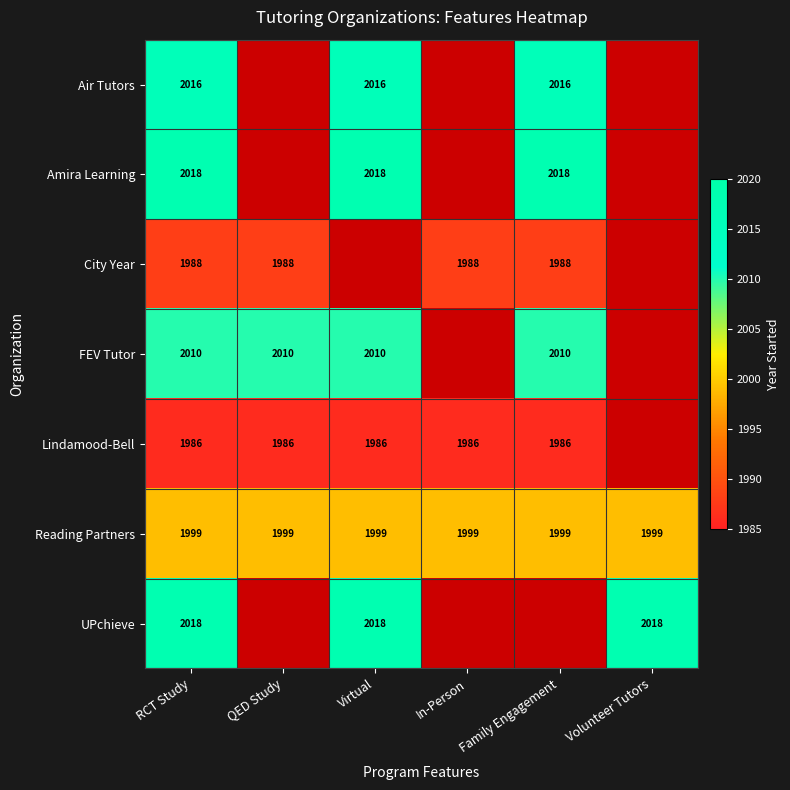

Which series has the largest total across all categories?

Reading Partners